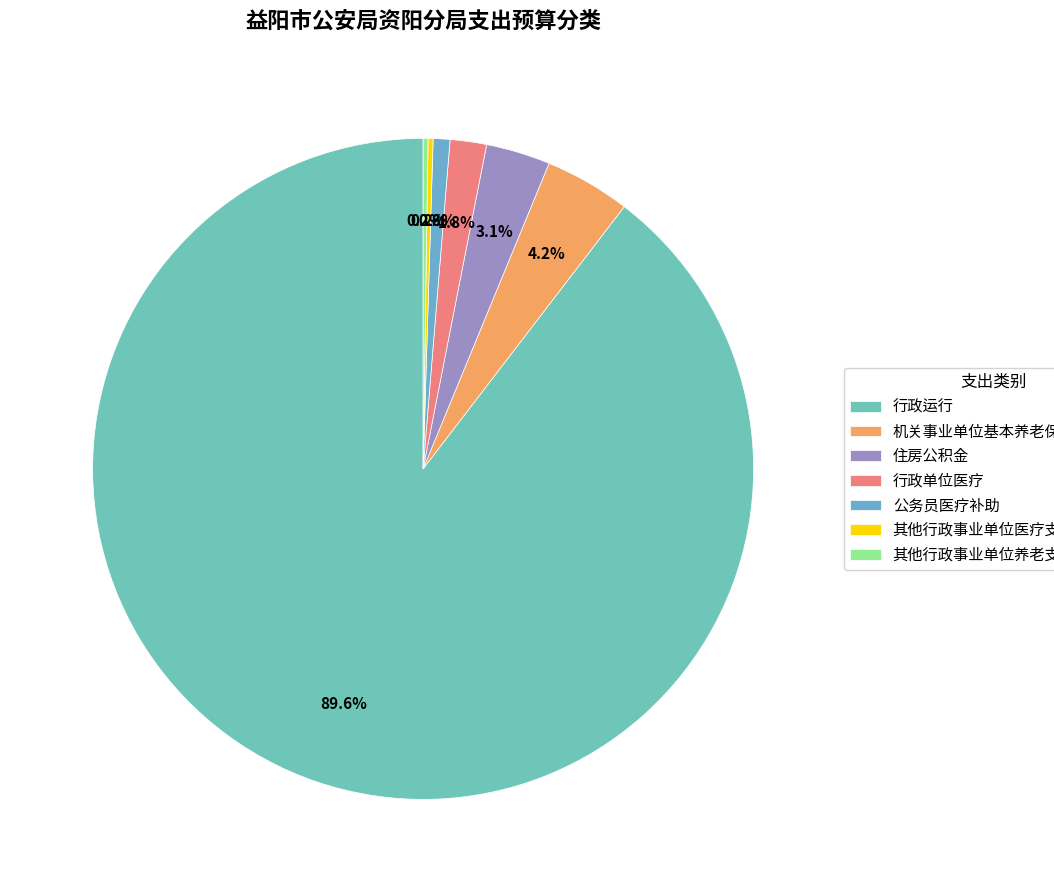

To the nearest percent, what is the combined percentage of 公务员医疗补助 and 行政运行?

90%